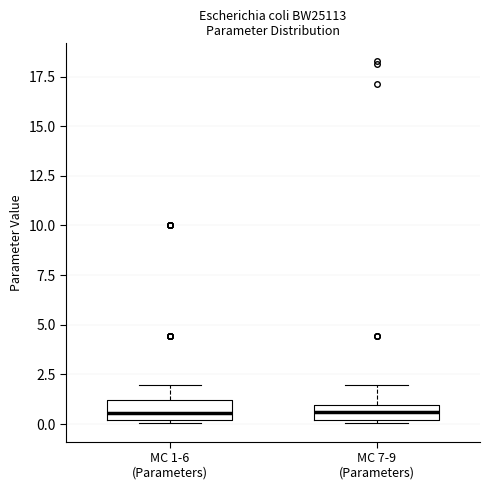

Where does the upper whisker of the box for MC 1-6 (Parameters) end on the y-axis? The values are not printed on the chart, so give them approximately, as read against the axis.

2.0